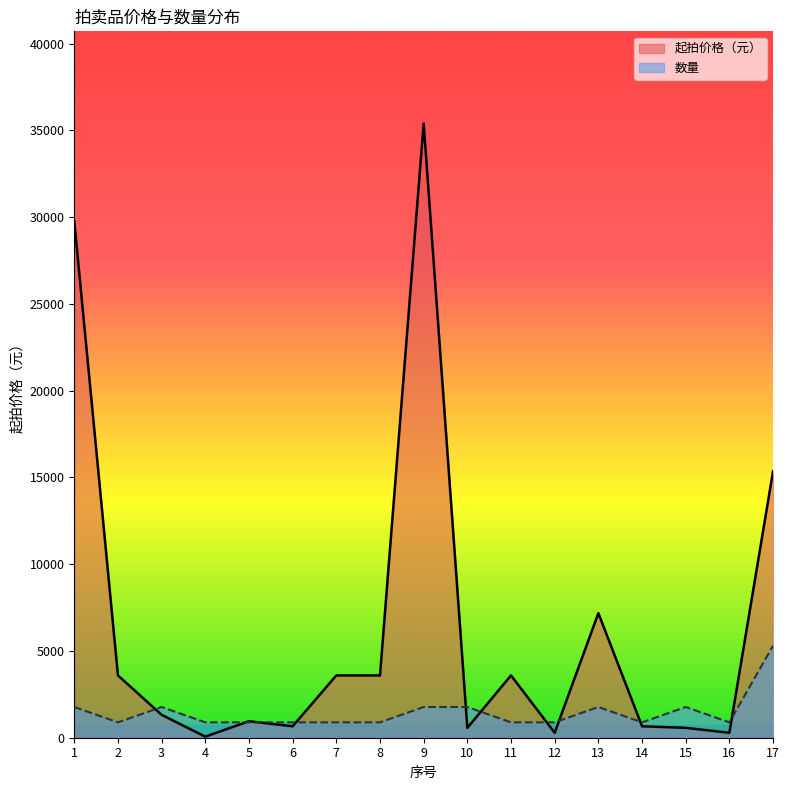

Between 1 and 8, which series saw the biggest shift?

起拍价格（元）